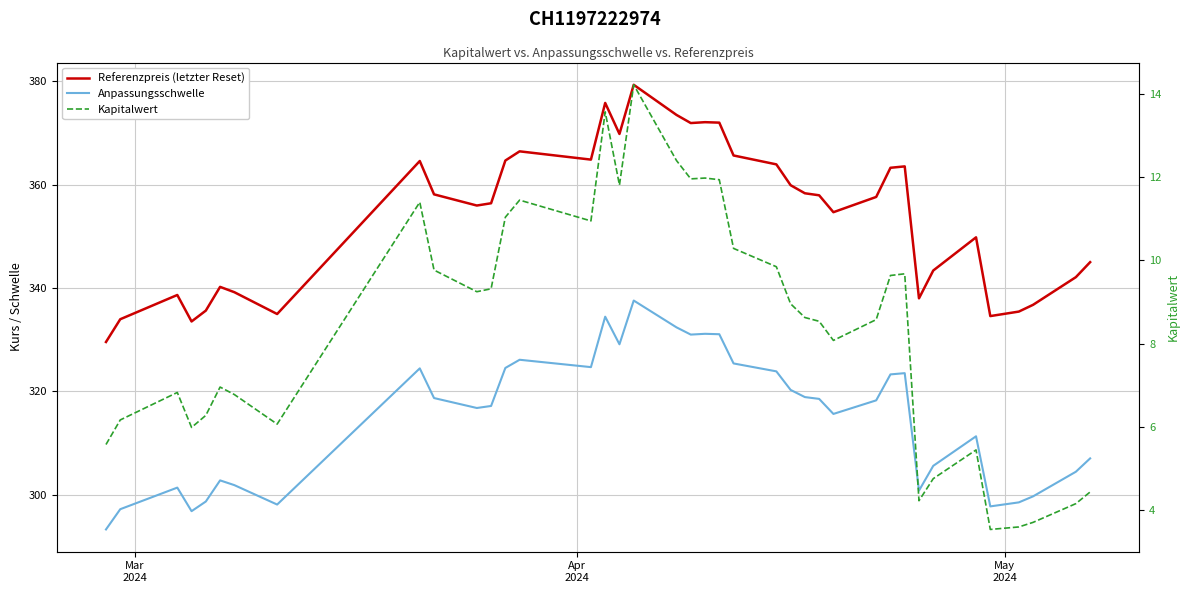

How many interior local valleys does the Anpassungsschwelle series have?

9